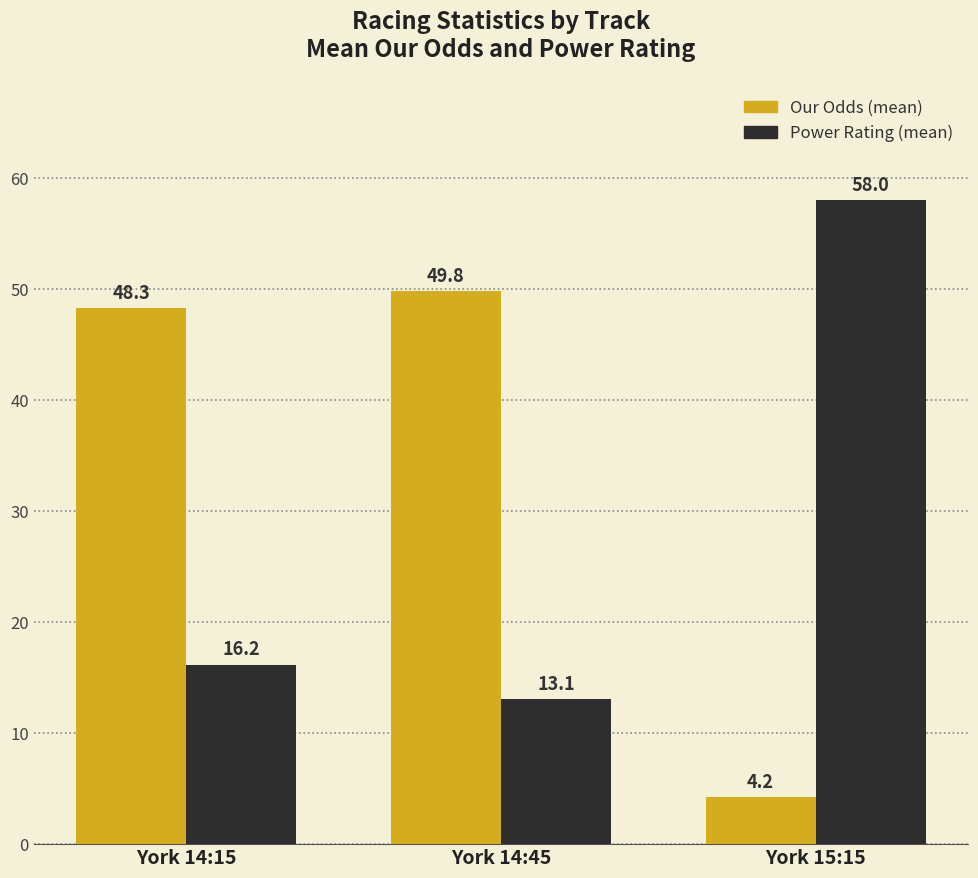

Reading left to right, transcribe all the data shown in this chart.

Our Odds (mean): 48.3	49.8	4.2
Power Rating (mean): 16.2	13.1	58.0